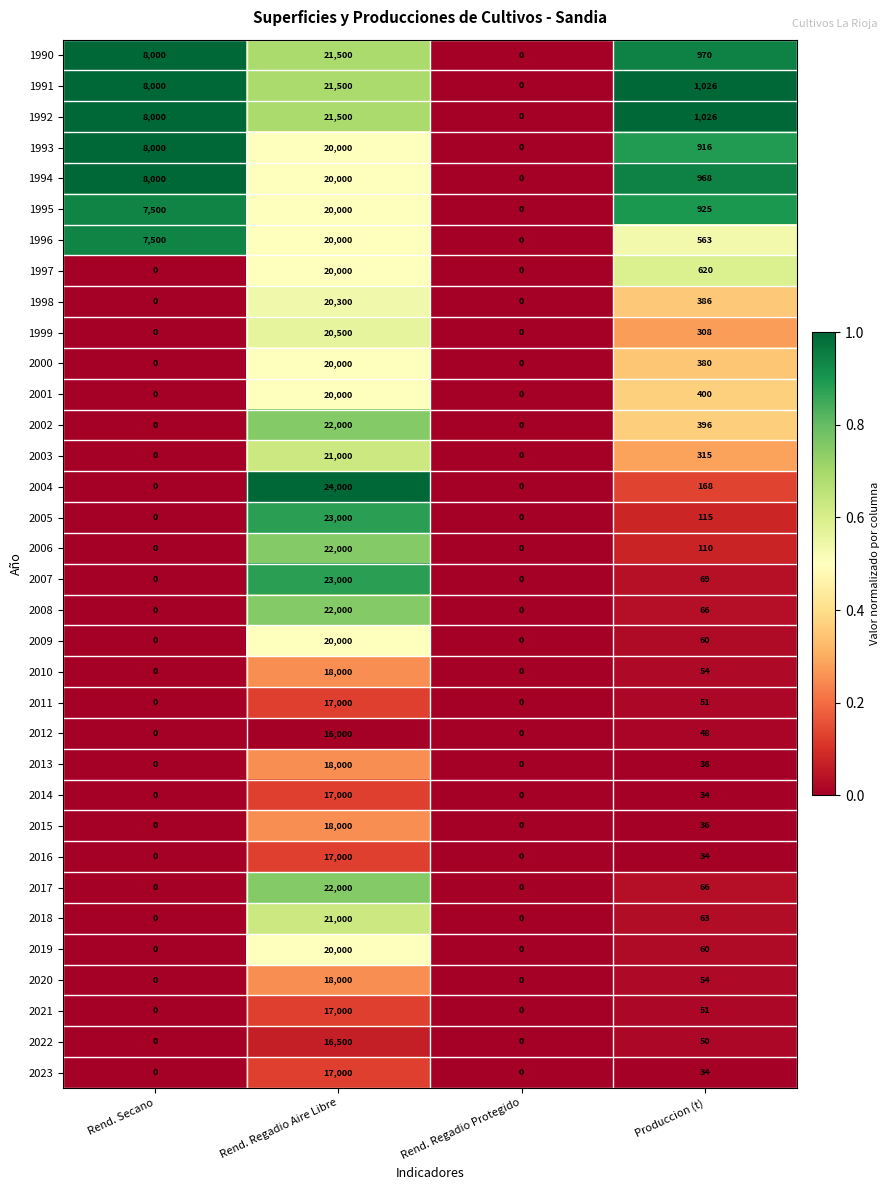

What is the average value of the 1991 series?

7632